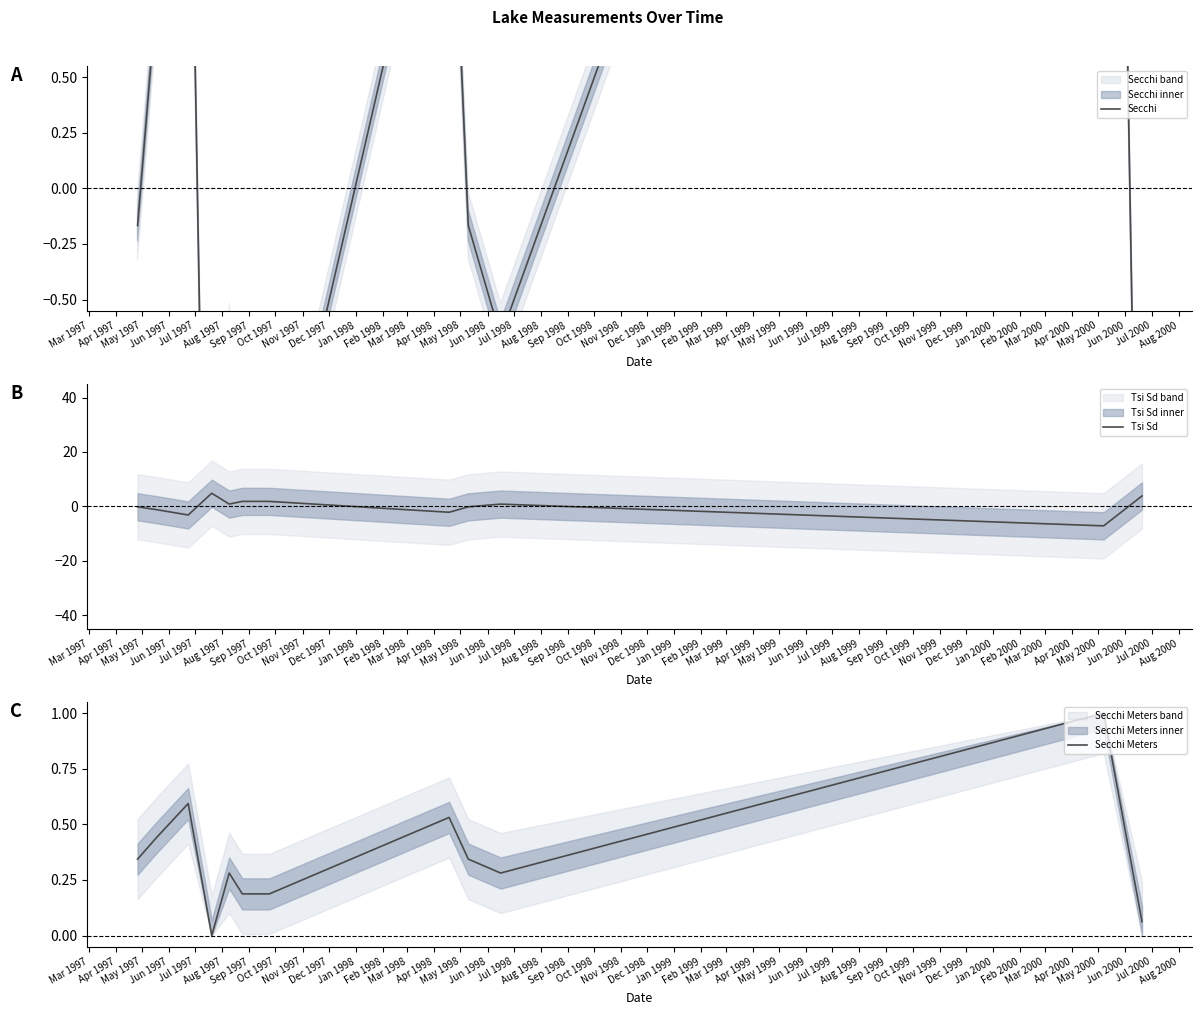

What is the lowest value of the Tsi Sd series?

-7.2